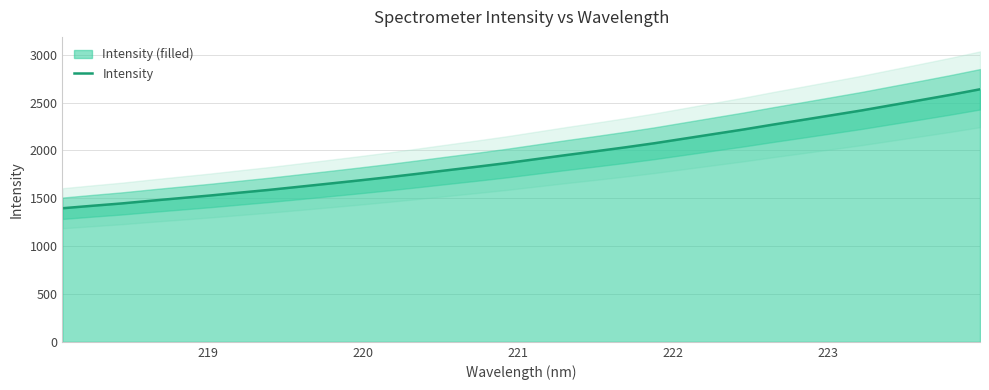

What is the minimum value for Intensity?

1395.6